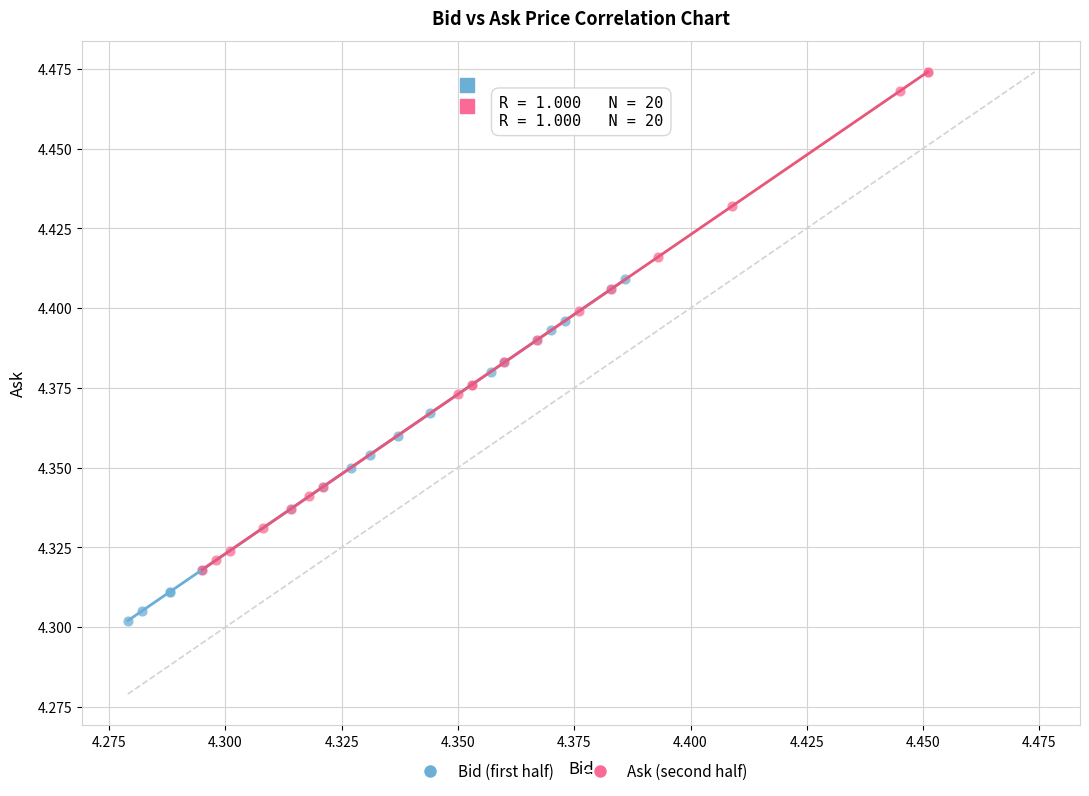

Which series reaches the minimum Y coordinate?

Bid (first half)